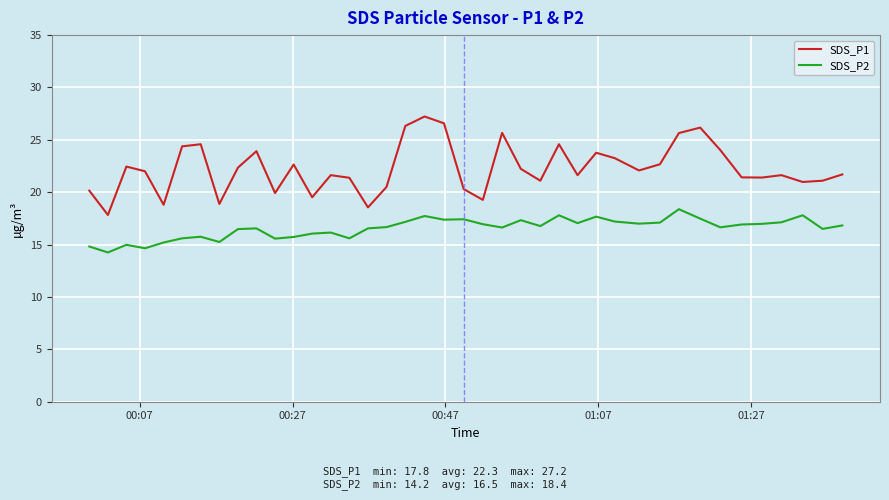

List the series in order of their overall mean, lowest first.

SDS_P2, SDS_P1